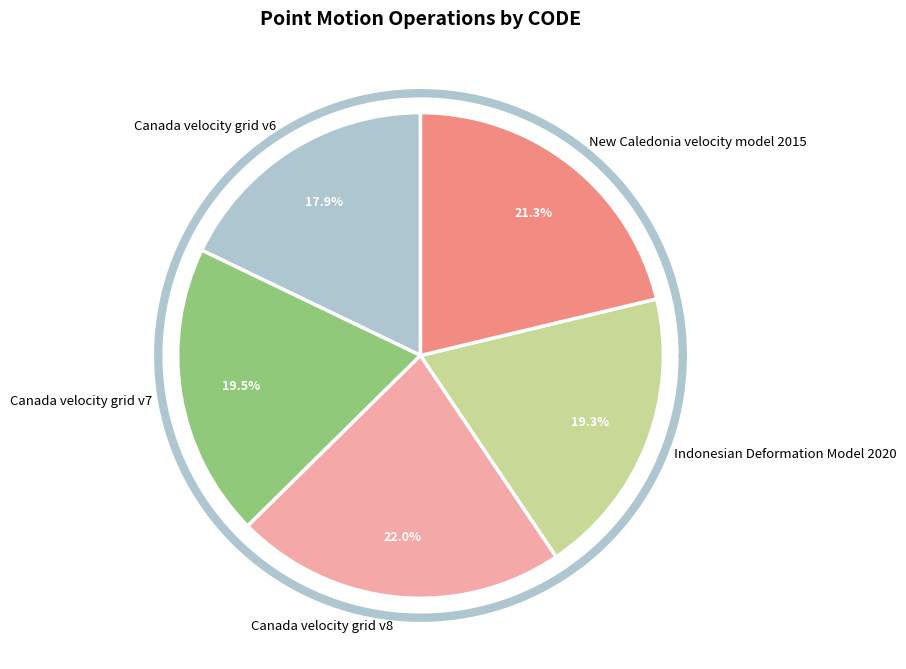

To the nearest percent, what is the average slice percentage?

20%